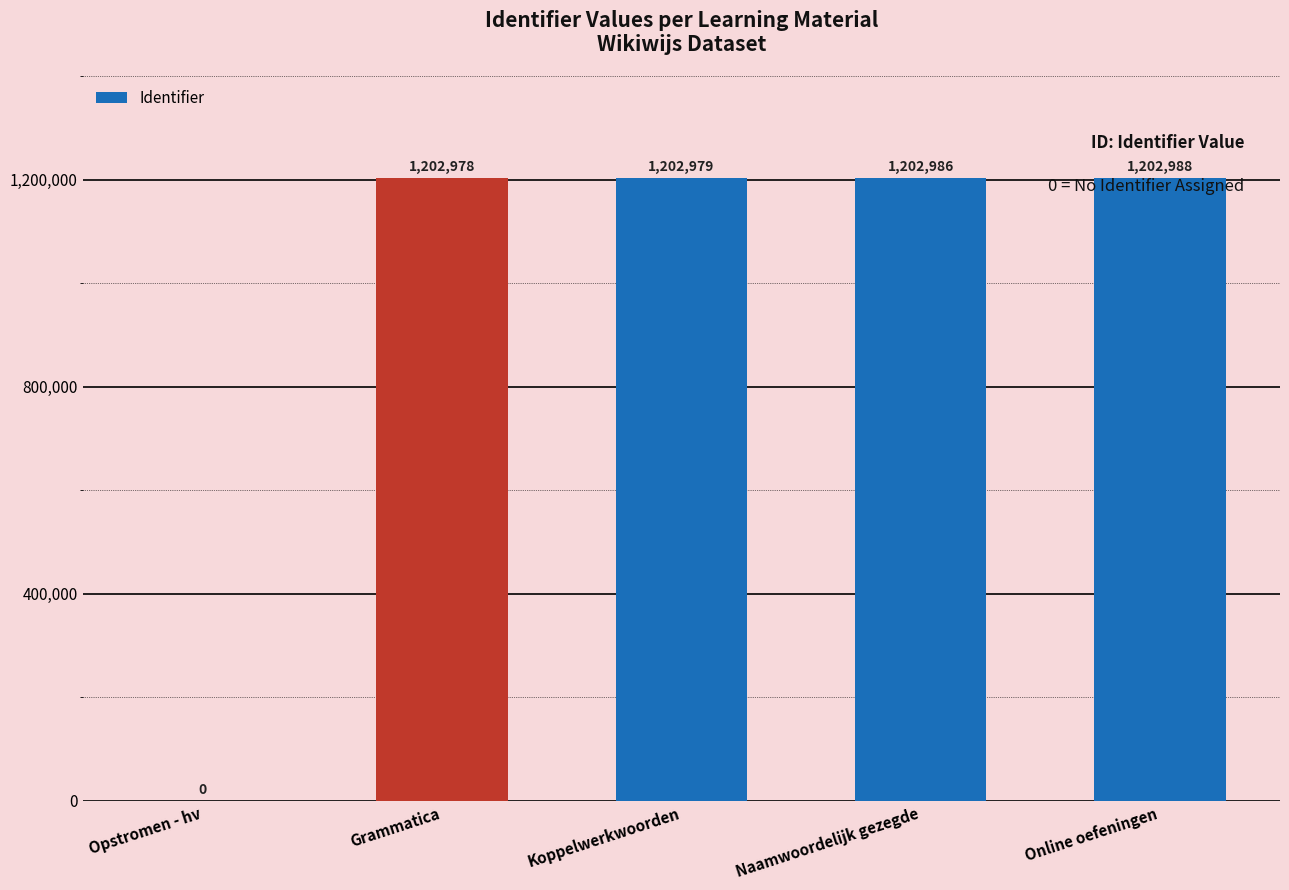

How many positive values are there?

4